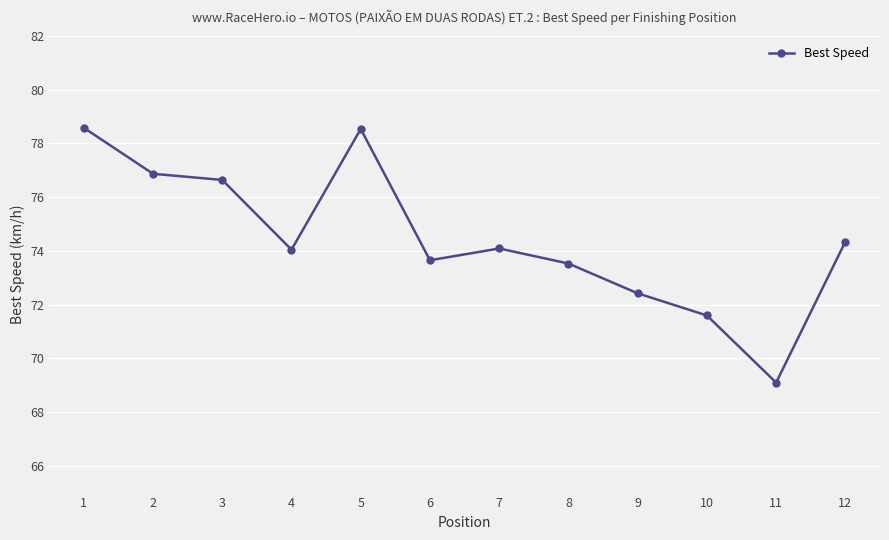

Is it true that the value at 10 is 15.7?

False